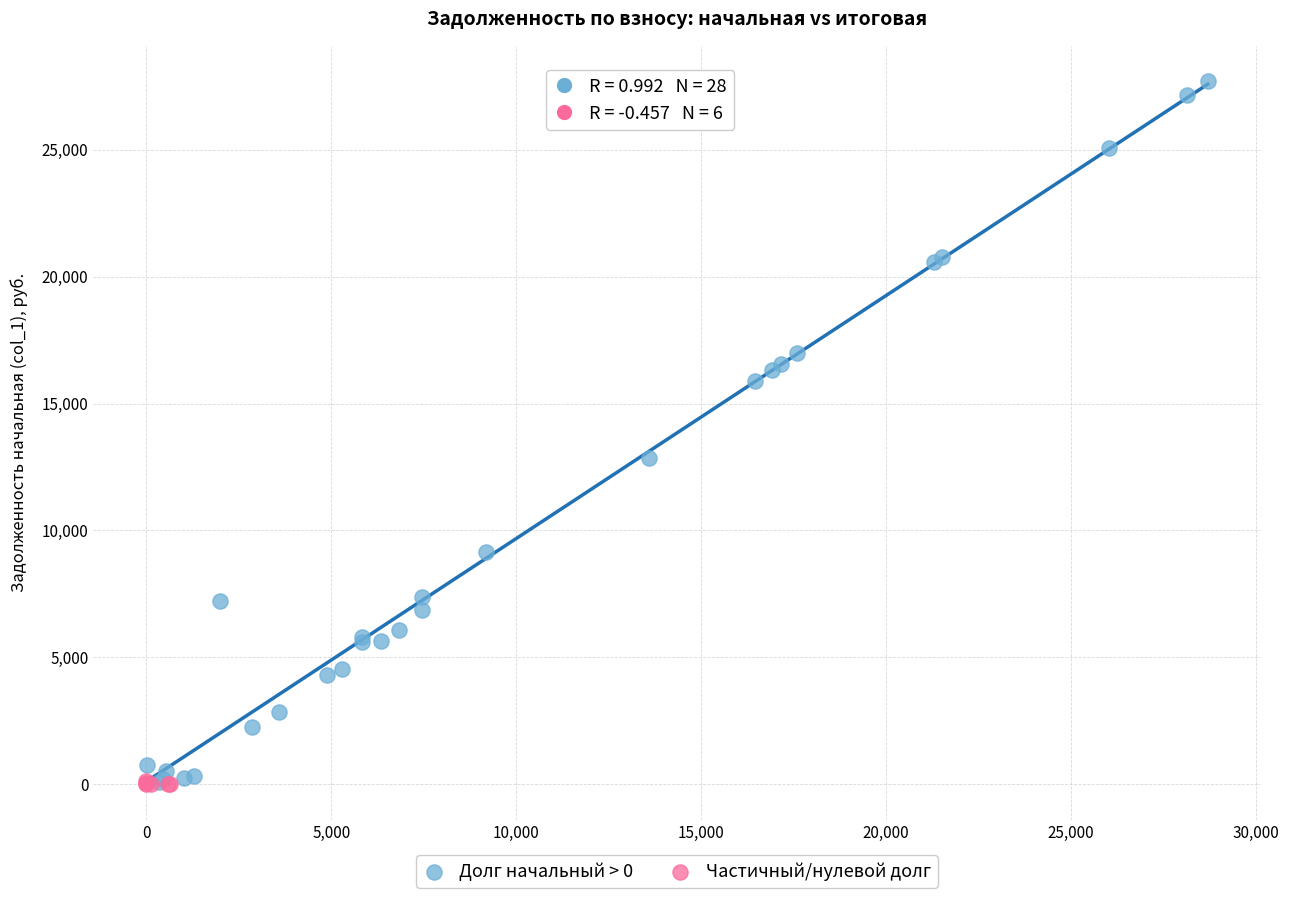

Which series has the largest Y range (max minus min)?

Долг начальный > 0